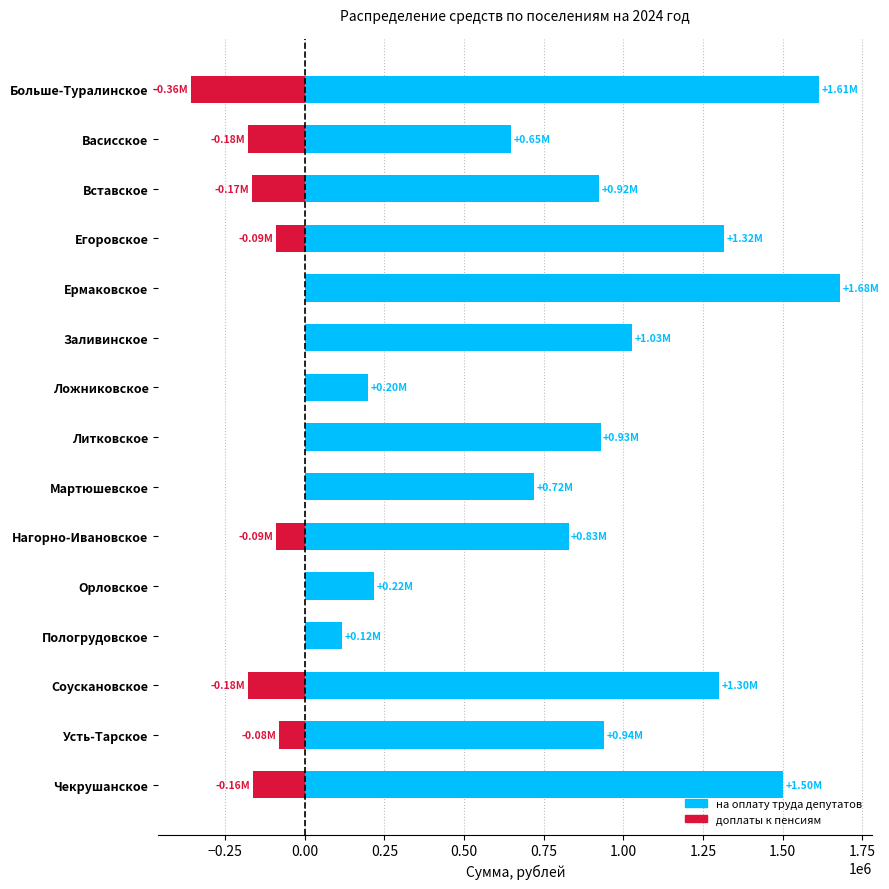

Rank the series at Усть-Тарское from highest to lowest value.

на оплату труда депутатов, доплаты к пенсиям